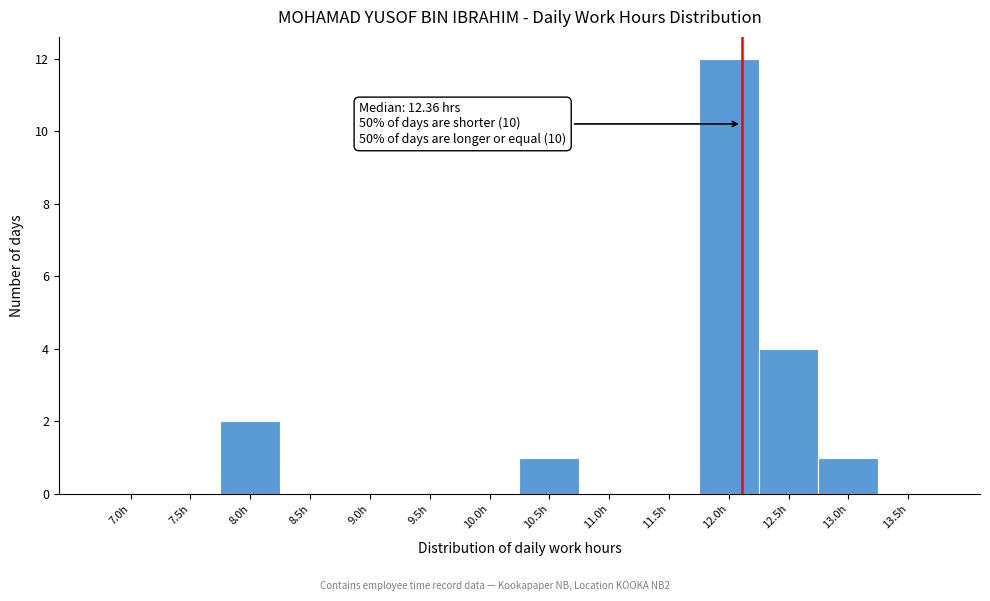

Reading left to right, what are all the values shown in this chart?

7.0h=0	7.5h=0	8.0h=2	8.5h=0	9.0h=0	9.5h=0	10.0h=0	10.5h=1	11.0h=0	11.5h=0	12.0h=12	12.5h=4	13.0h=1	13.5h=0